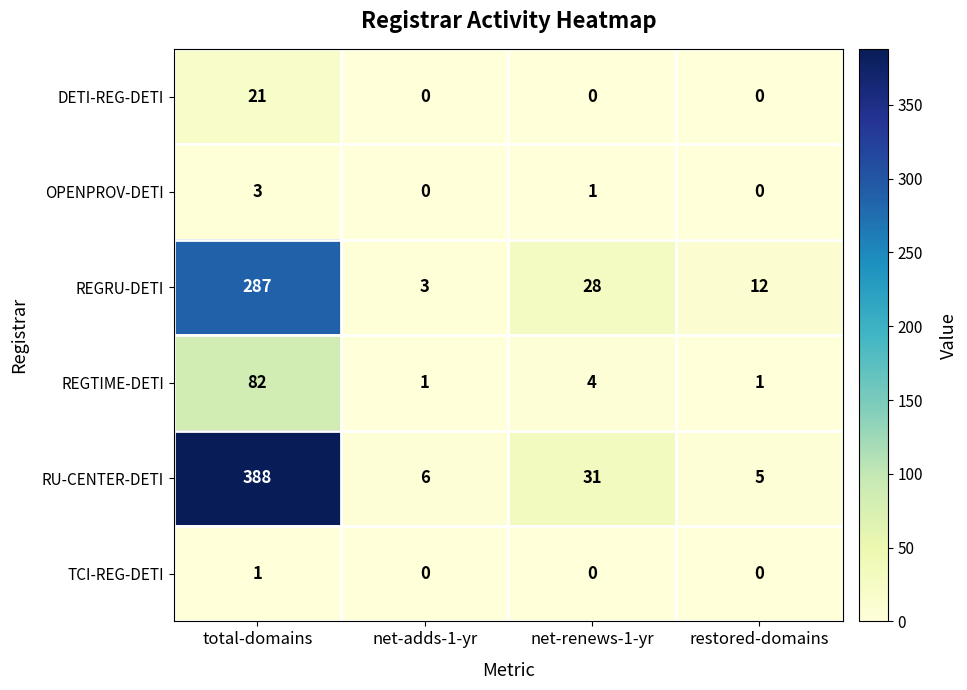

How many data points does each series have?

4